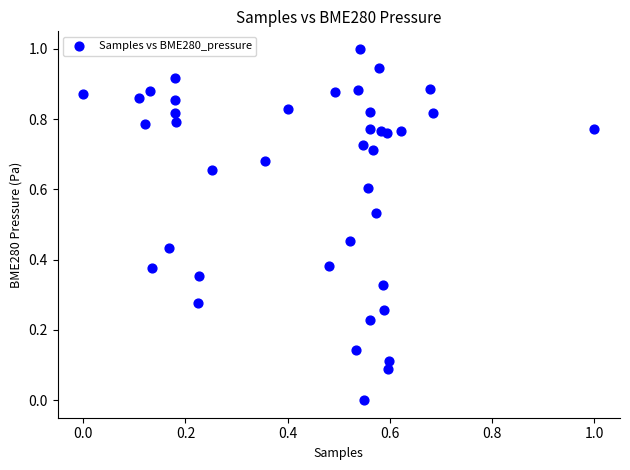

What is the range of X values (max minus min)?

1.0